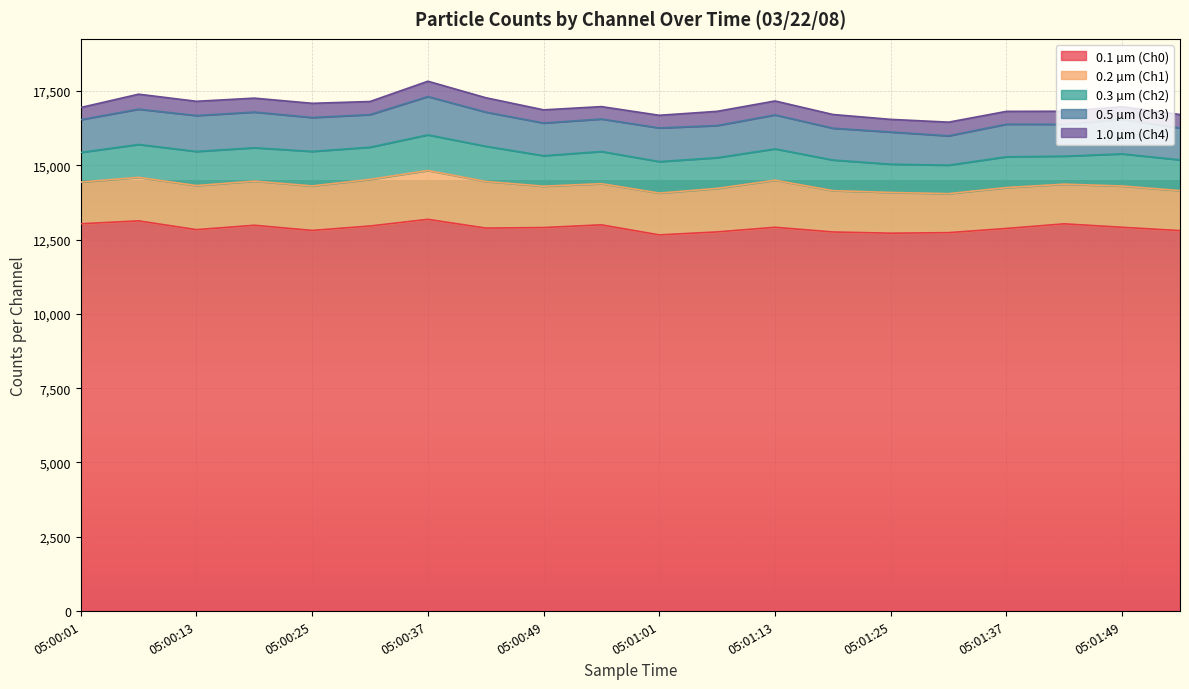

What position from the right is 05:01:25?

6